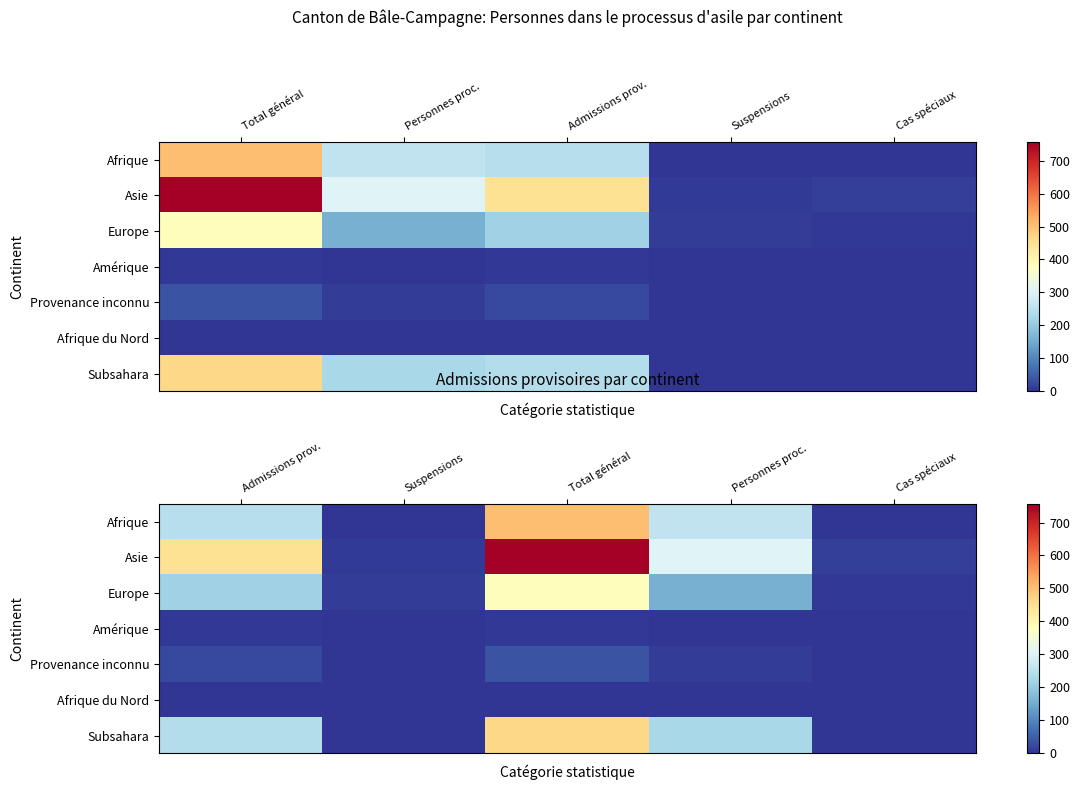

Count the number of data series in this chart.

7